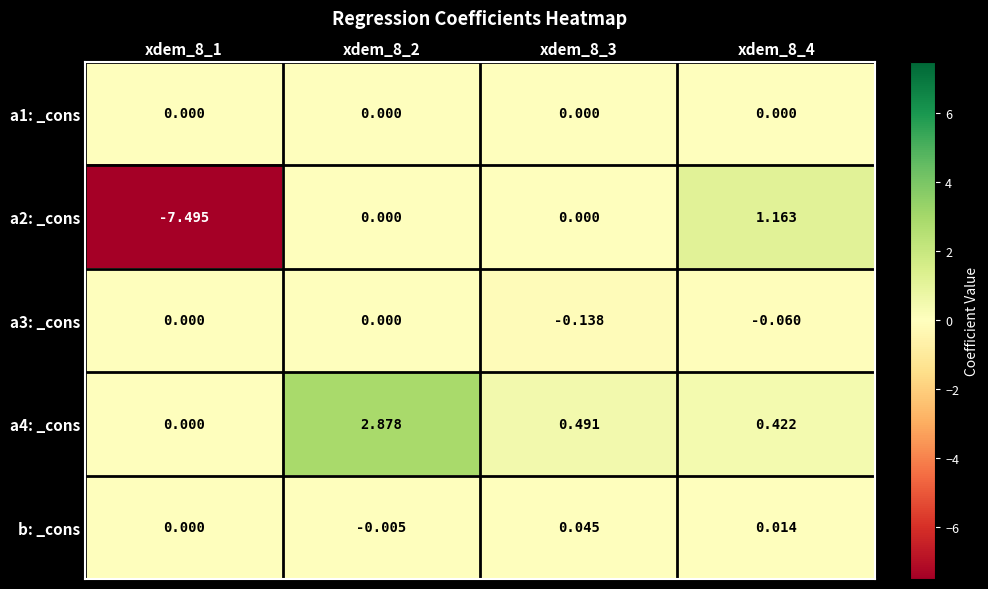

How many negative values does the b: _cons series have?

1